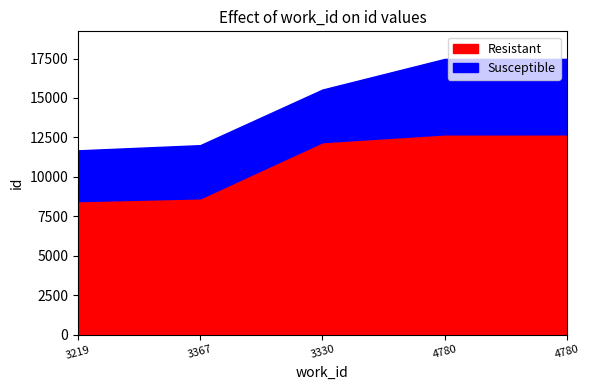

True or false: Susceptible has a value of 3219 at 3219.

True